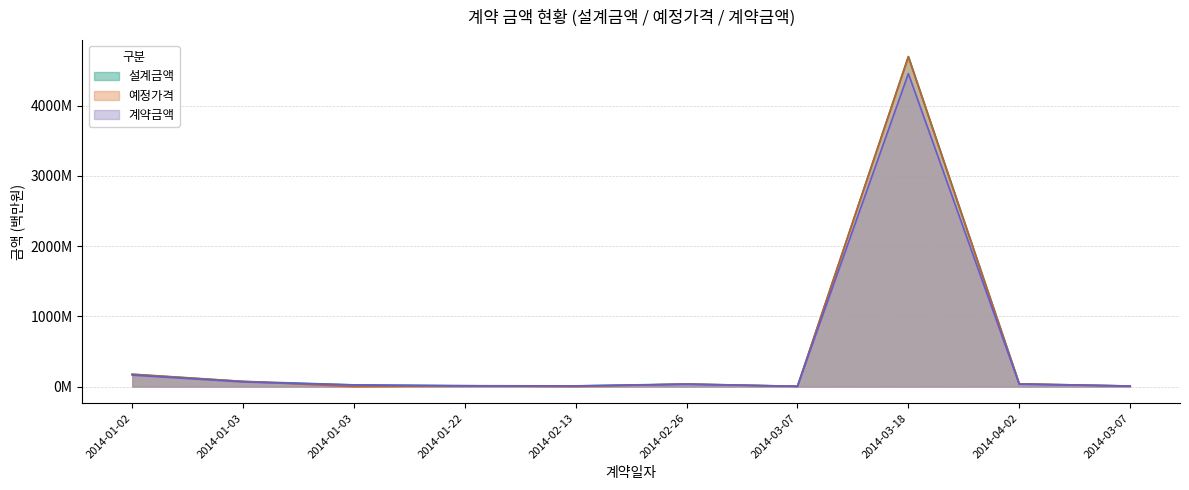

How many data points does each series have?

10